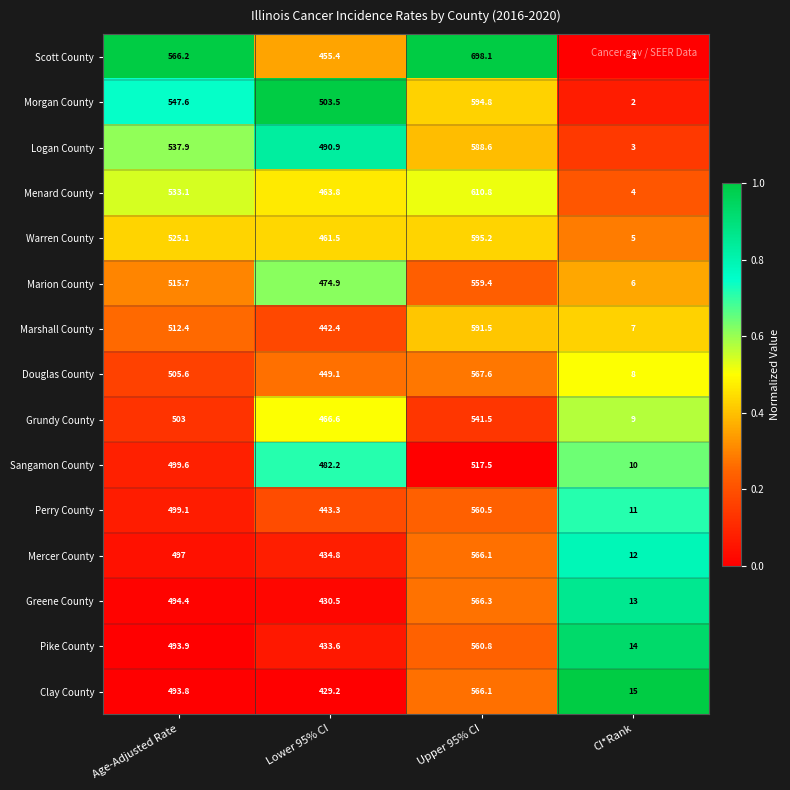

True or false: Mercer County has a value of 19.4 at CI*Rank.

False